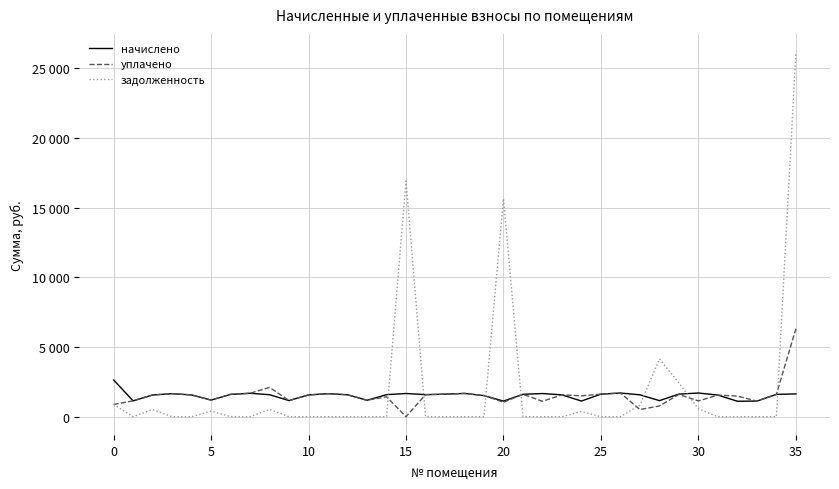

Is this an area chart (filled region under the line)?

No